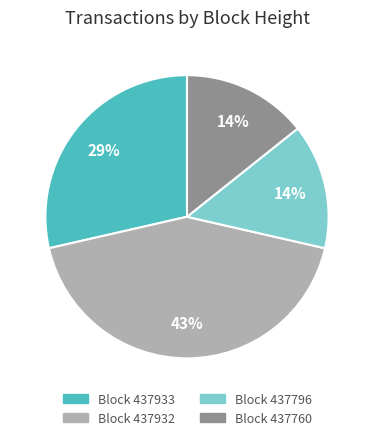

To the nearest percent, what is the average slice percentage?

25%